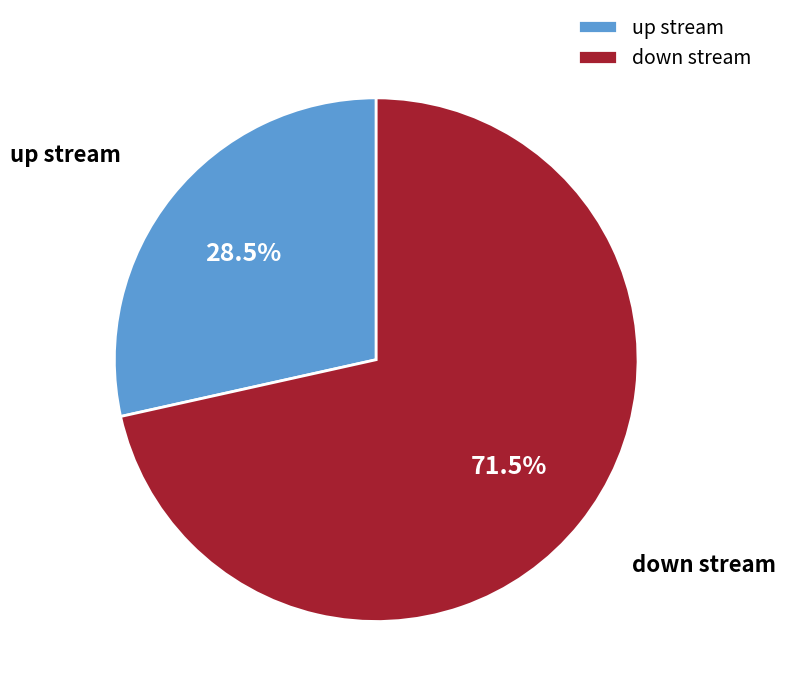

Does any single category account for the majority?

Yes